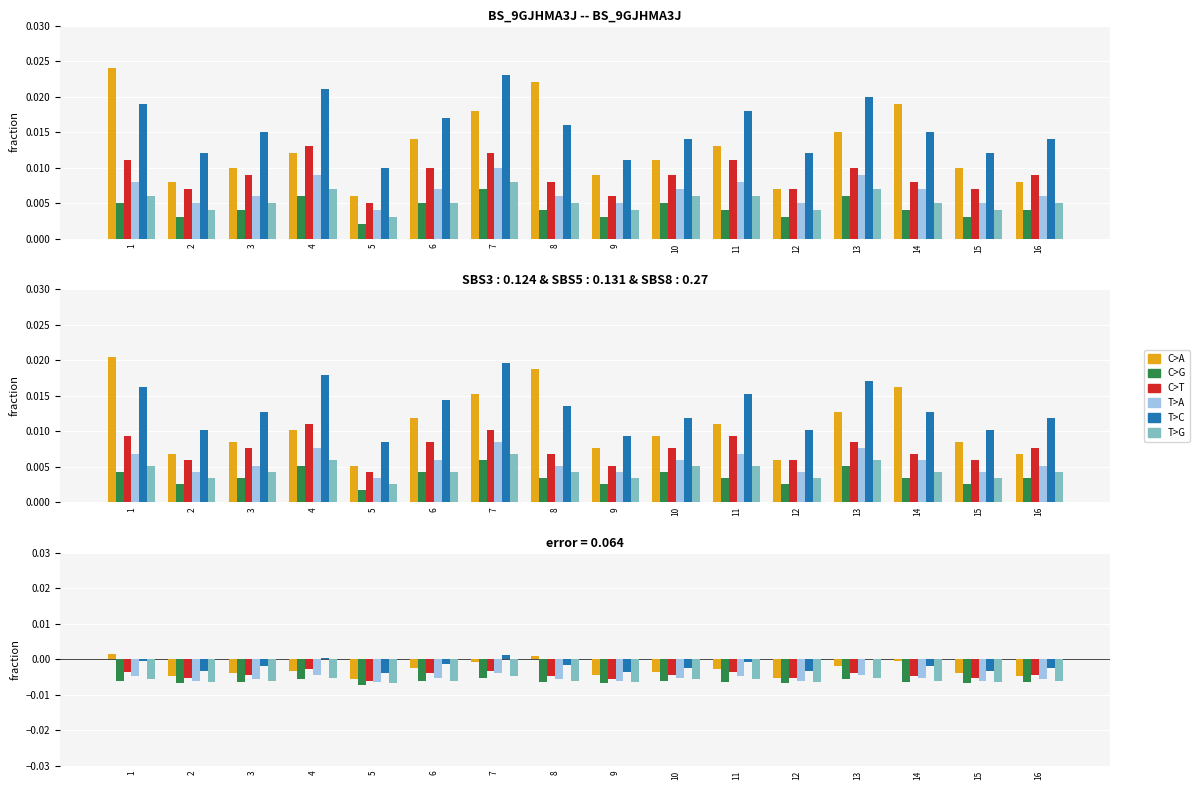

Which category has the highest value across all series?

1